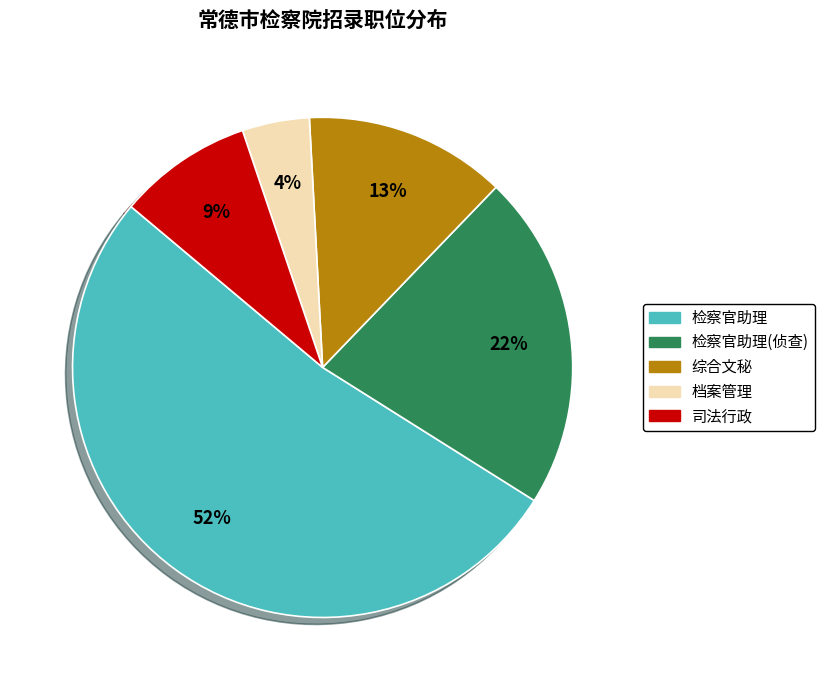

Rank the categories by value from highest to lowest.

检察官助理, 检察官助理(侦查), 综合文秘, 司法行政, 档案管理